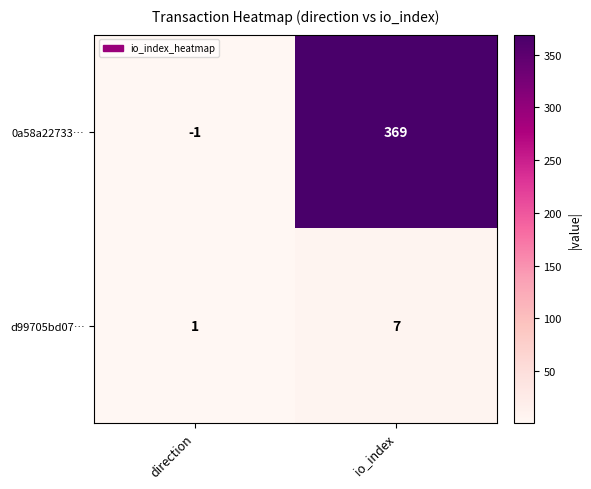

The 0a58a22733… series shows 369 at io_index. True or false?

True